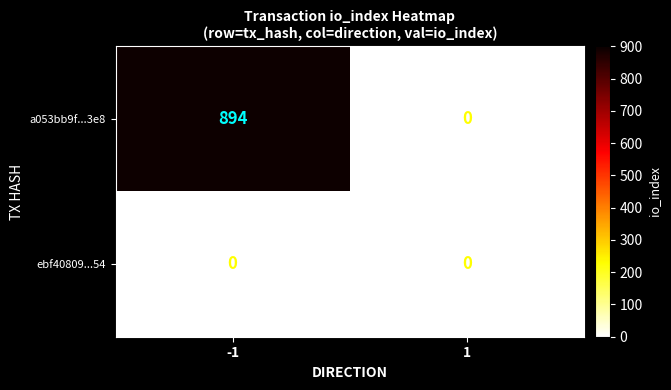

Between -1 and 1, which series saw the biggest shift?

a053bb9f...3e8